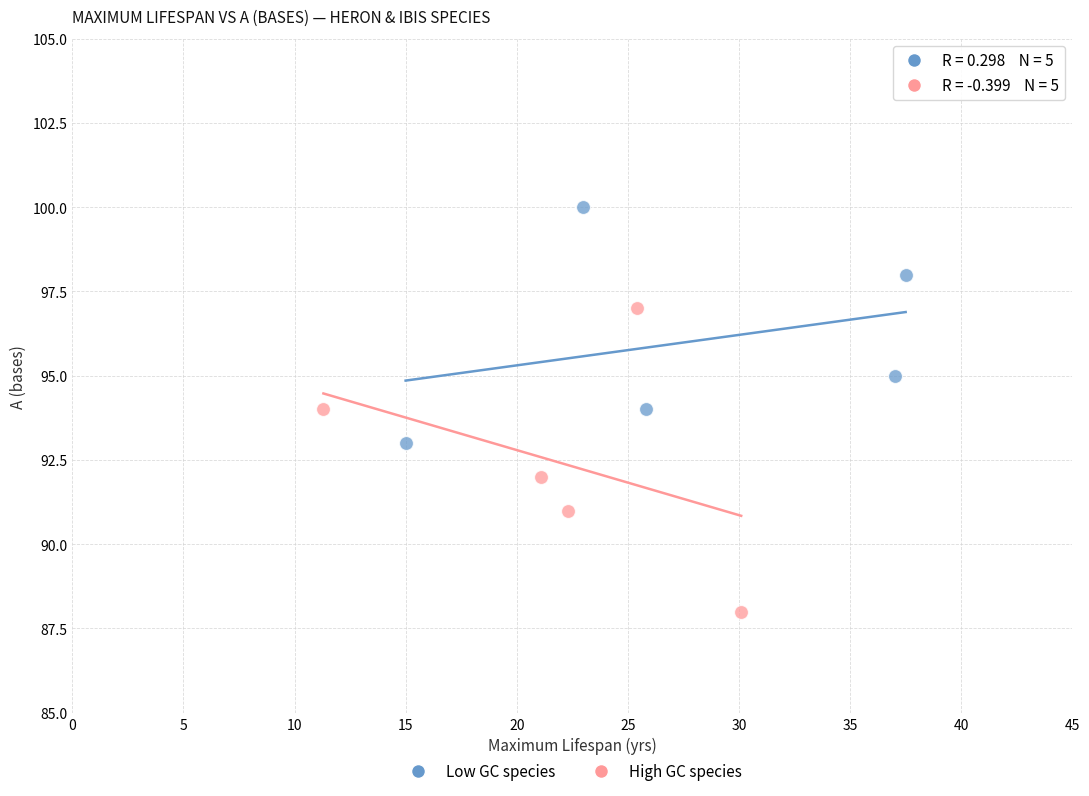

Which series contains the highest Y value?

Low GC species